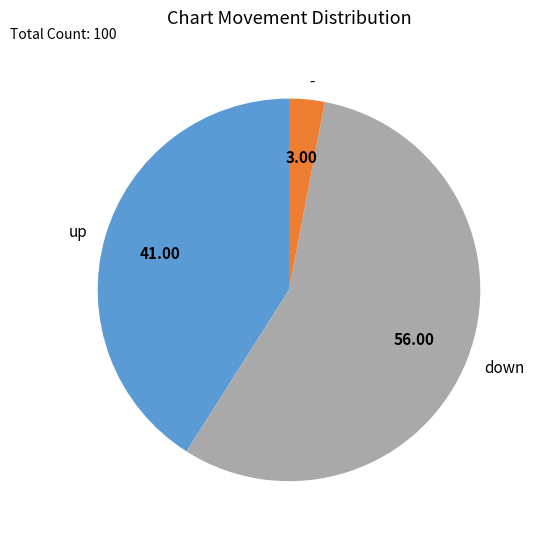

Rank the categories by value from lowest to highest.

-, up, down